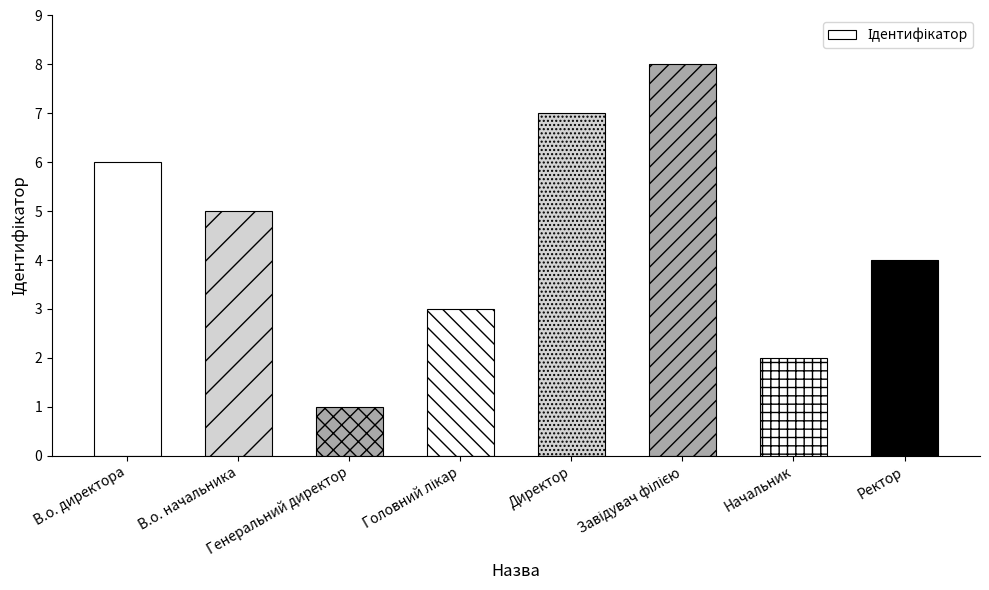

Where is the data nearest to the value 4?

Ректор